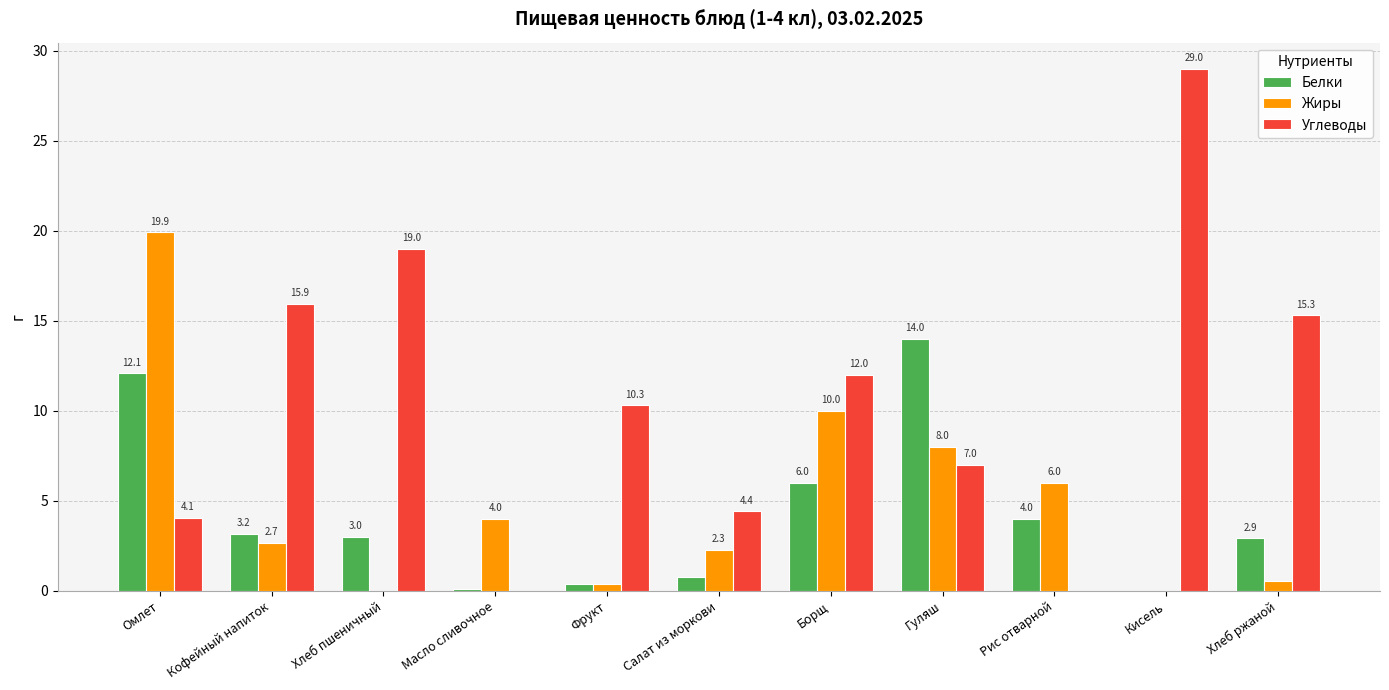

Which series has the largest range (max minus min)?

Углеводы